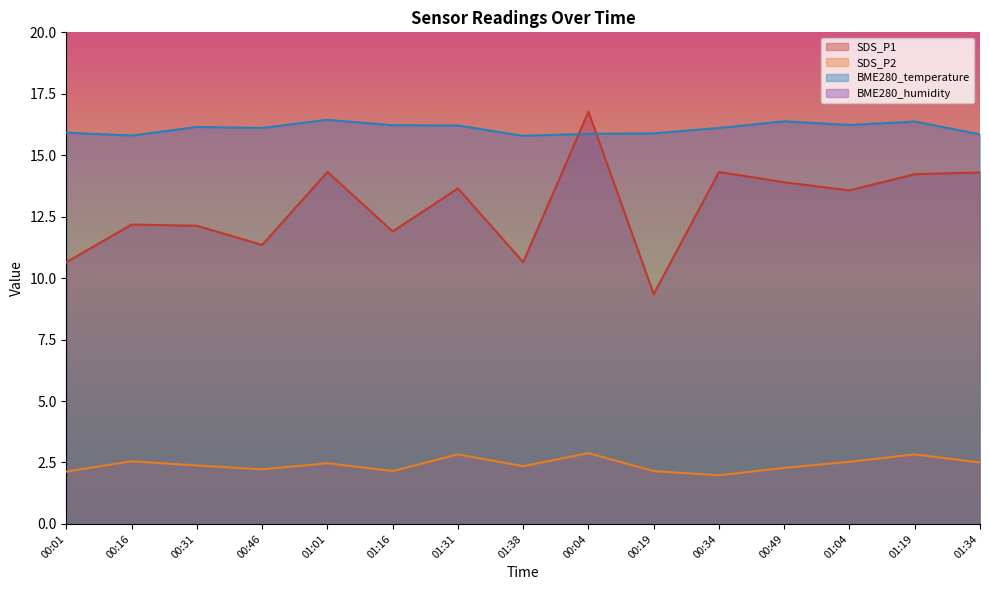

Is the value of SDS_P1 at 01:34 greater than the value of BME280_temperature at 01:34?

No